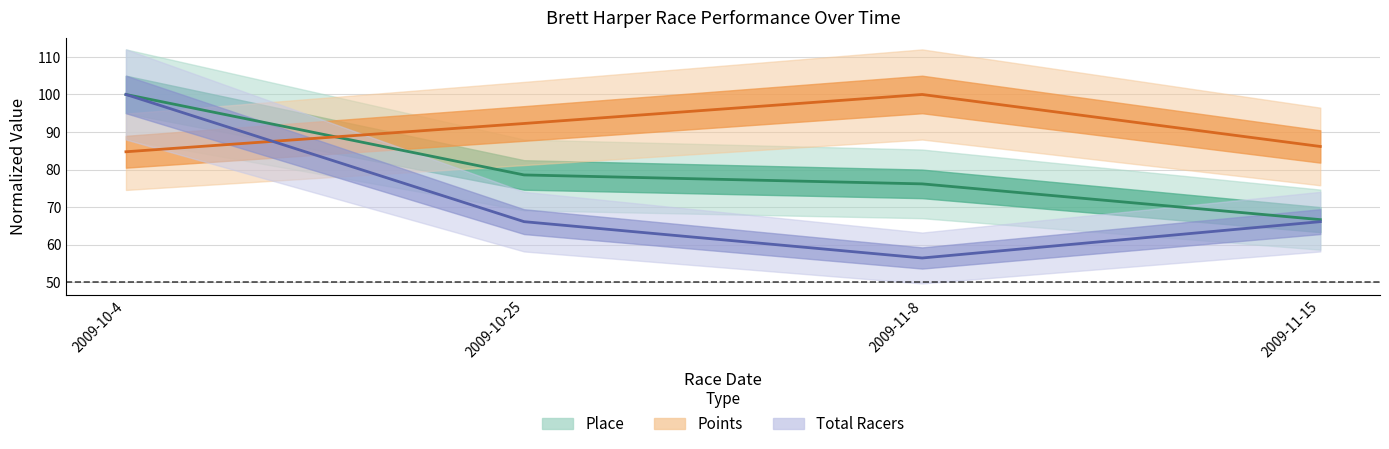

Which series has the largest total across all categories?

Points